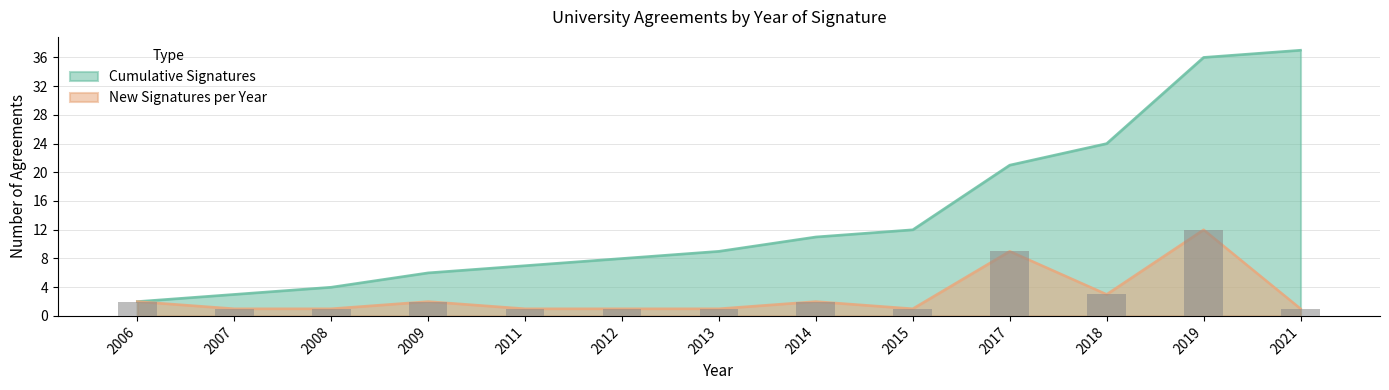

What is the maximum value for New Signatures per Year?

12